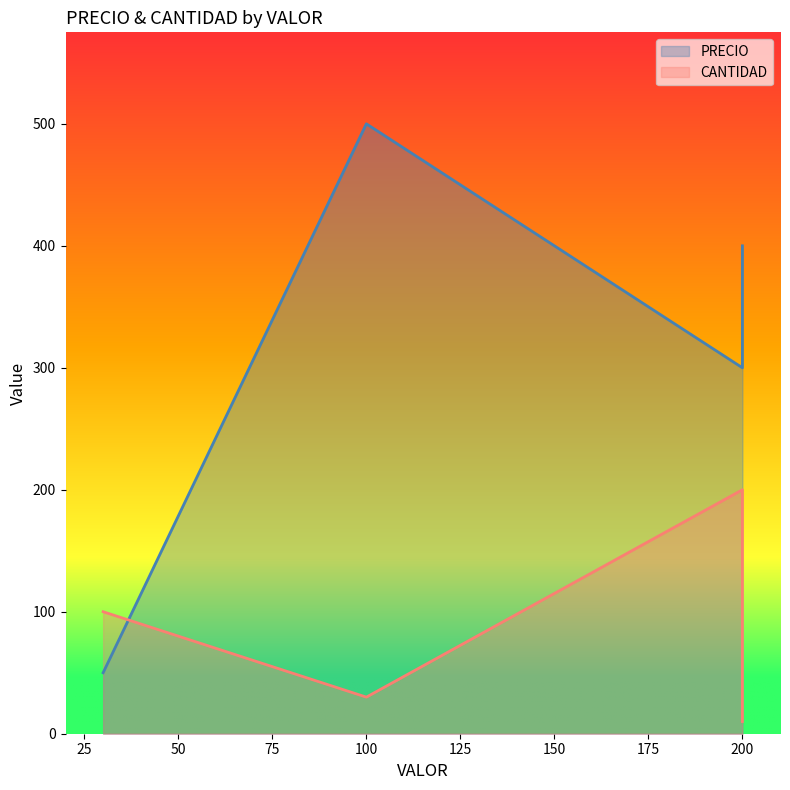

What is the total value across all series at lol-3?

530